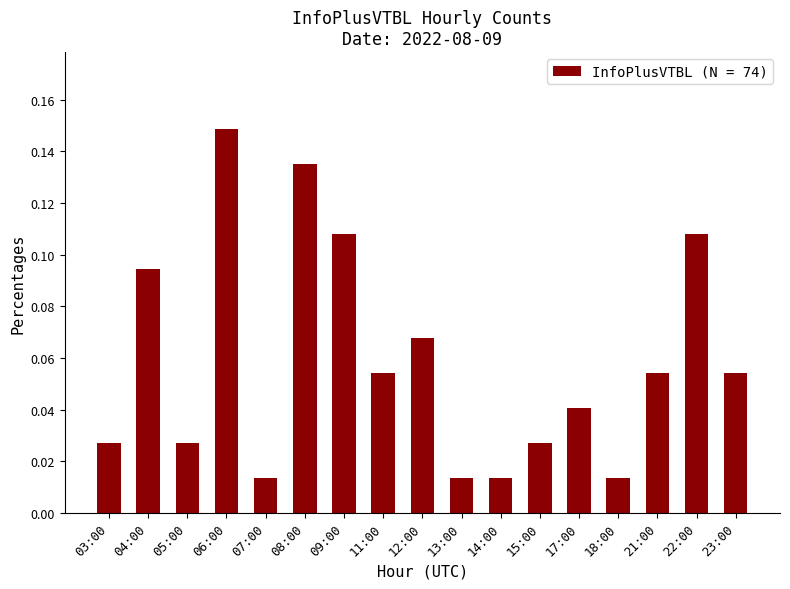

At which category does the chart reach its peak across all series?

06:00